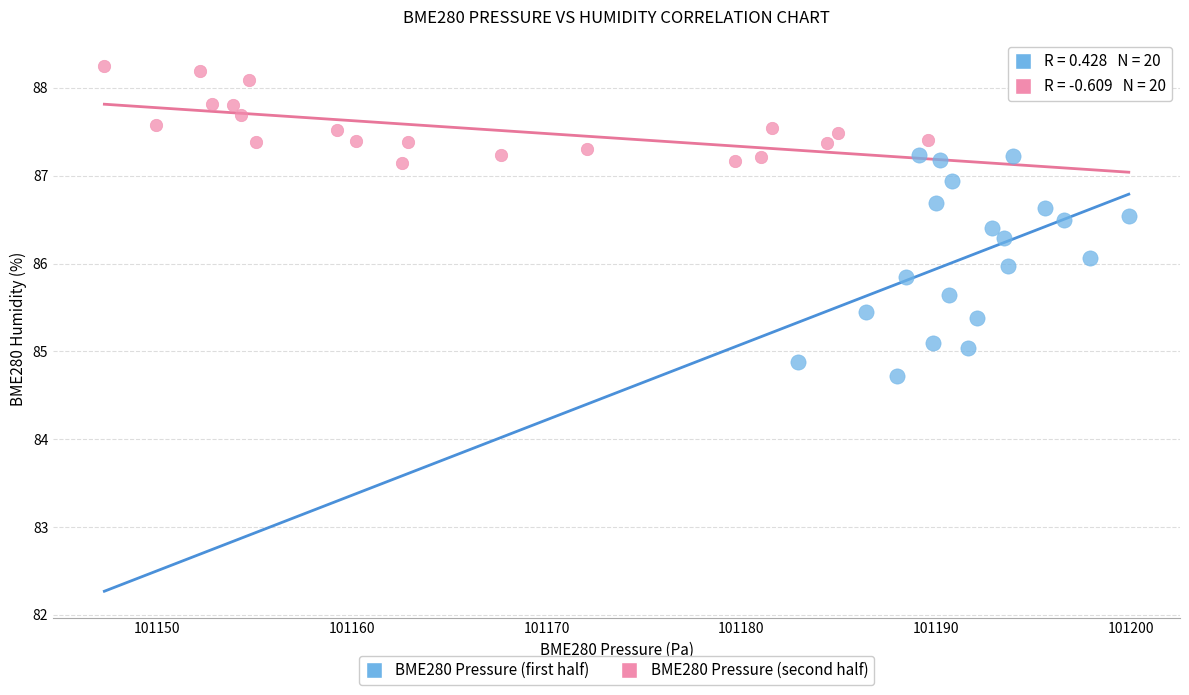

Which series reaches the maximum Y coordinate?

BME280 Pressure (second half)